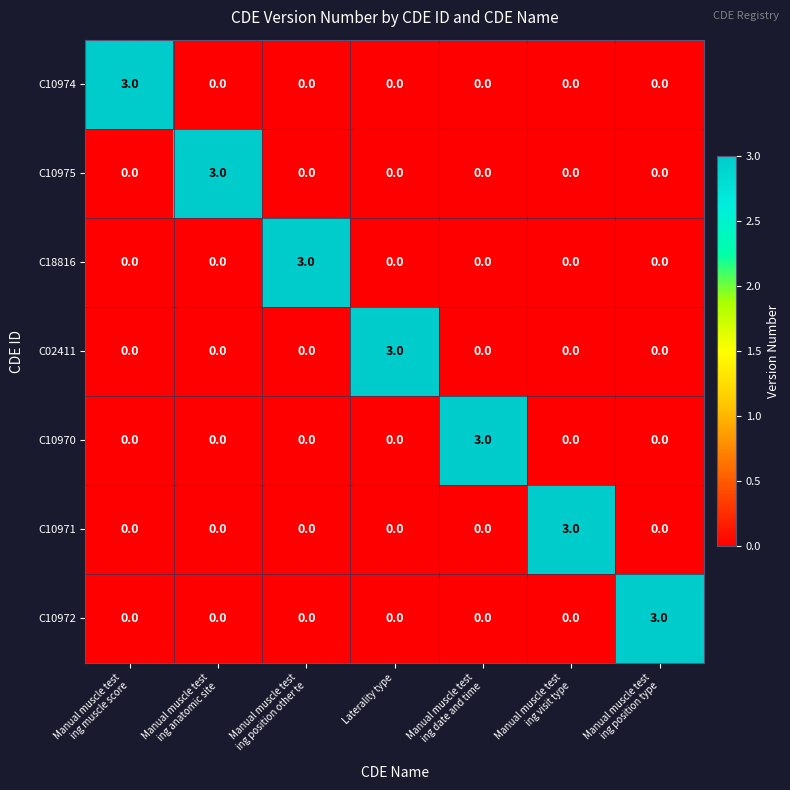

What is the spread (max minus min) of values at Manual muscle test
ing anatomic site?

3